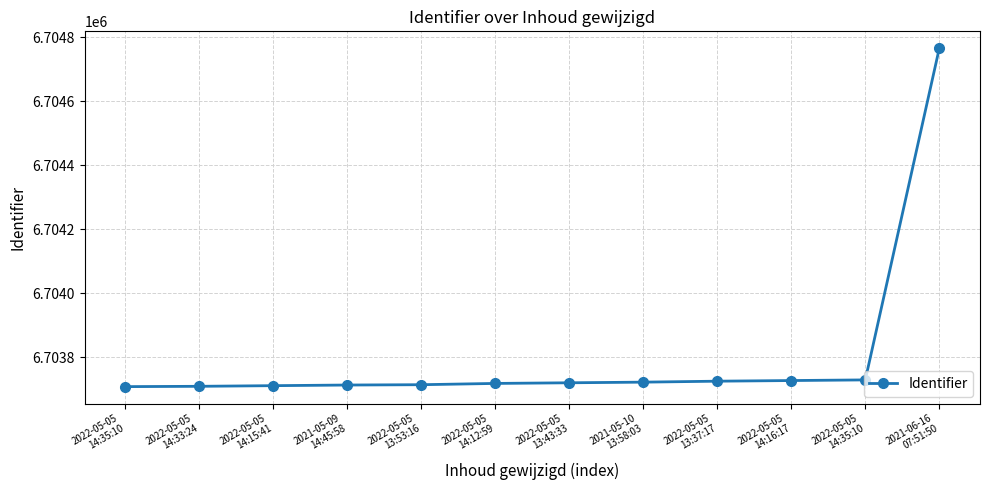

Is it true that the value at 2022-05-05
14:12:59 is 9114416?

False